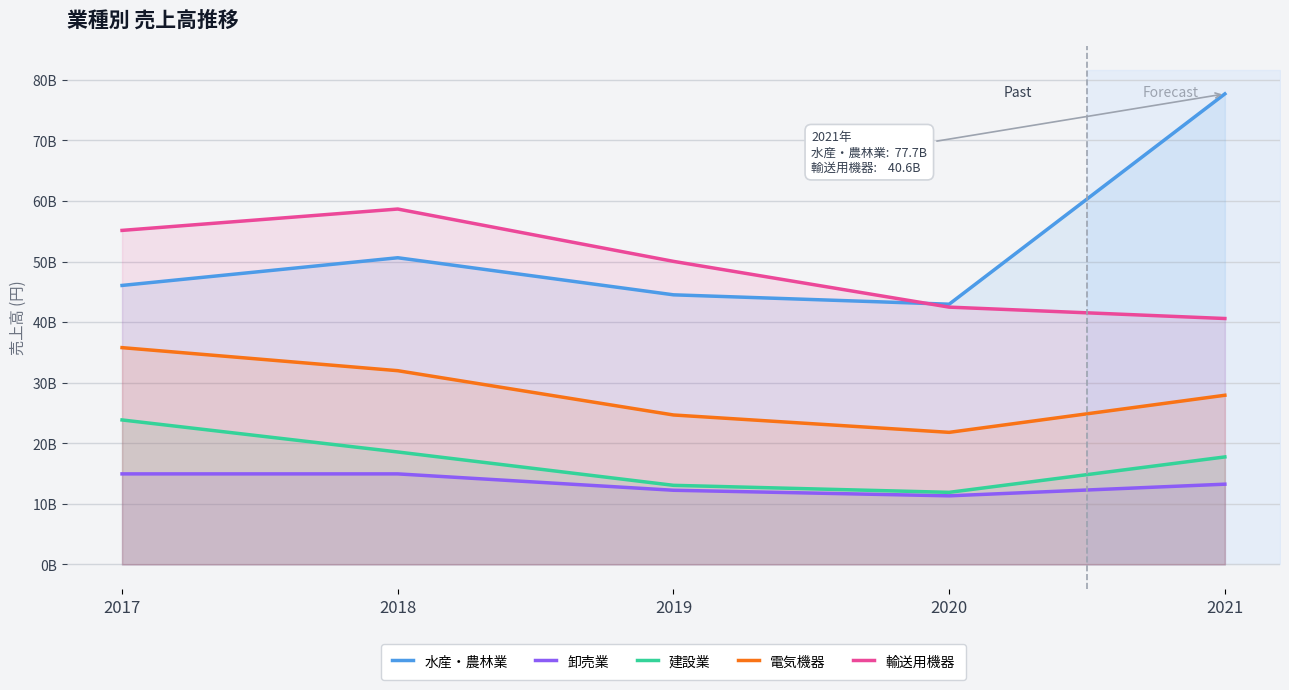

At which label does 卸売業 first exceed 13245346688?

2017